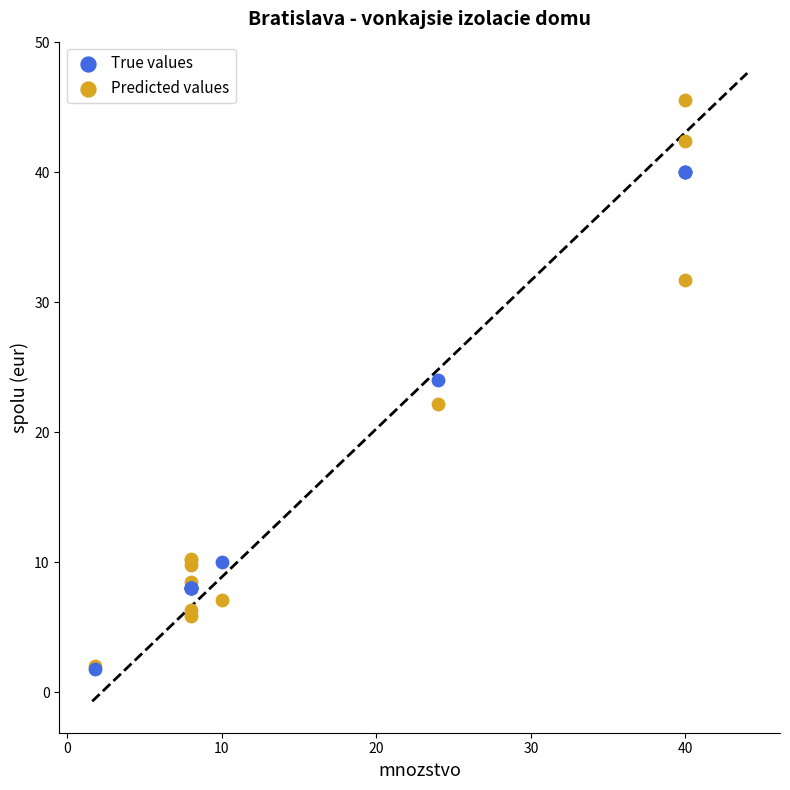

Which series reaches the maximum Y coordinate?

Predicted values